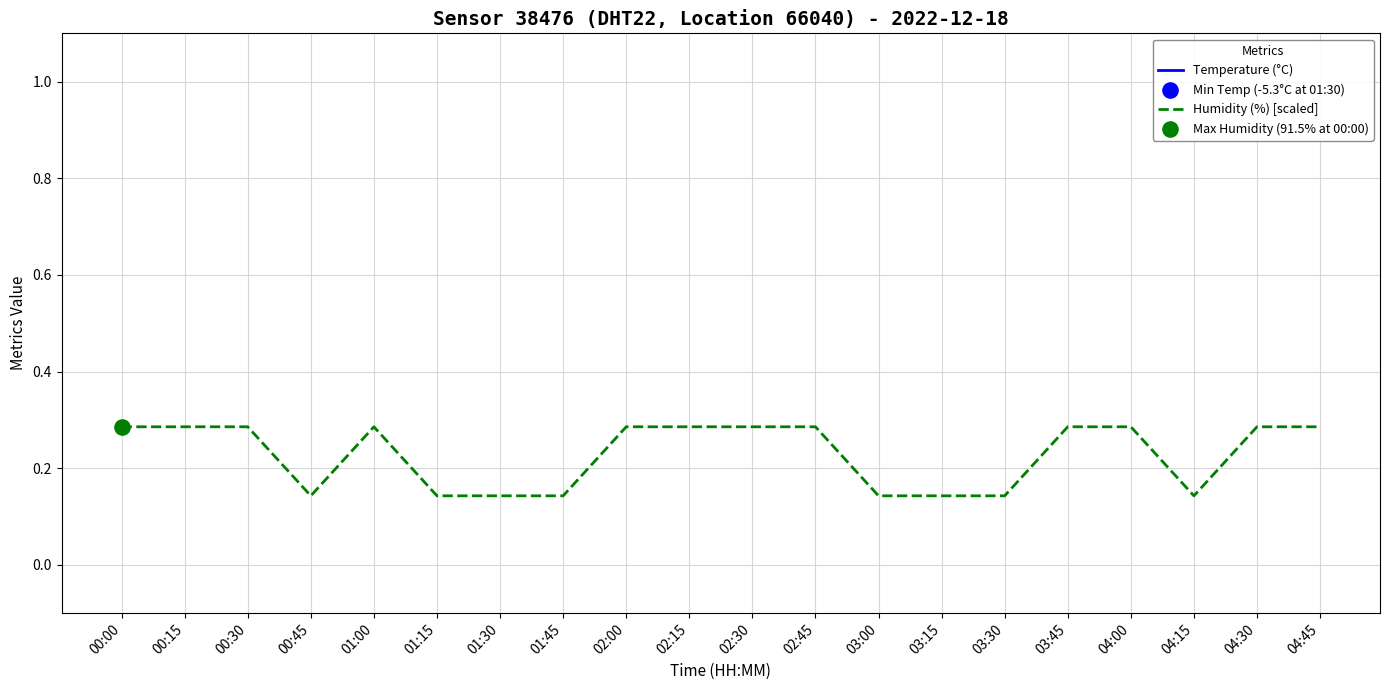

What are all the series names shown in the legend?

Temperature (°C), Humidity (%) [scaled]